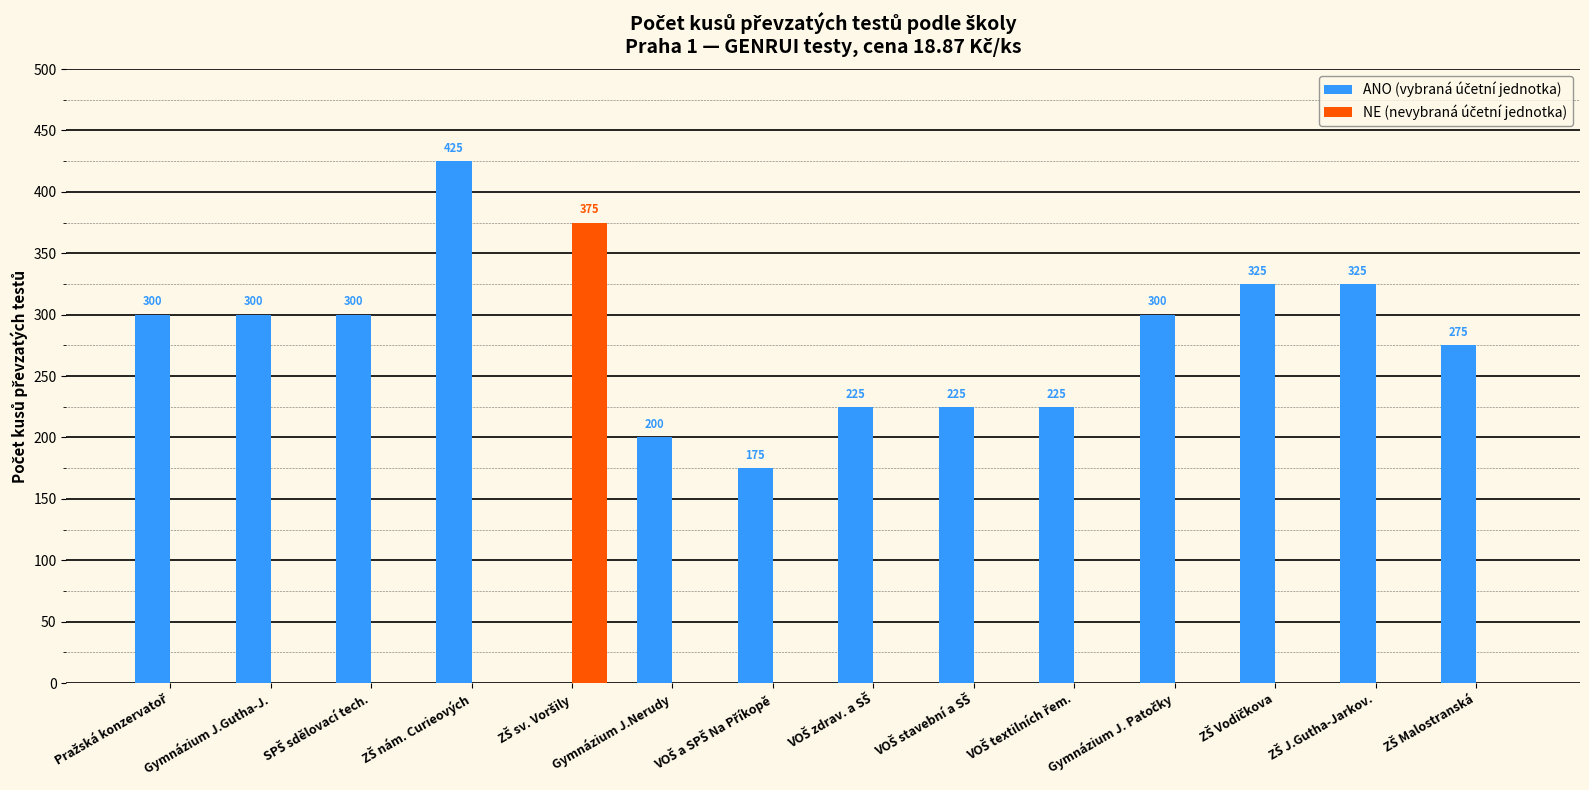

What is the total value across all series at Gymnázium J.Gutha-J.?

300